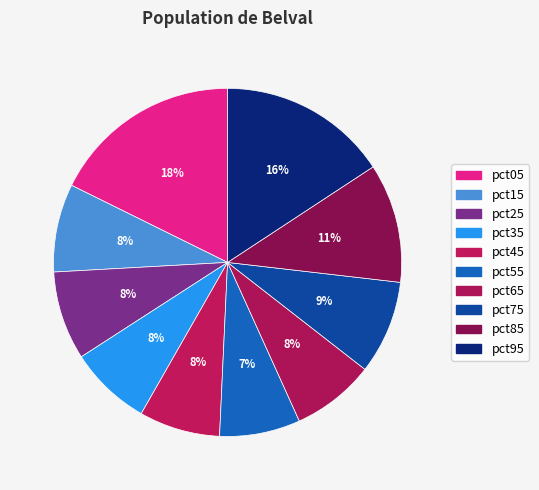

Which category has the biggest portion of the pie?

pct05